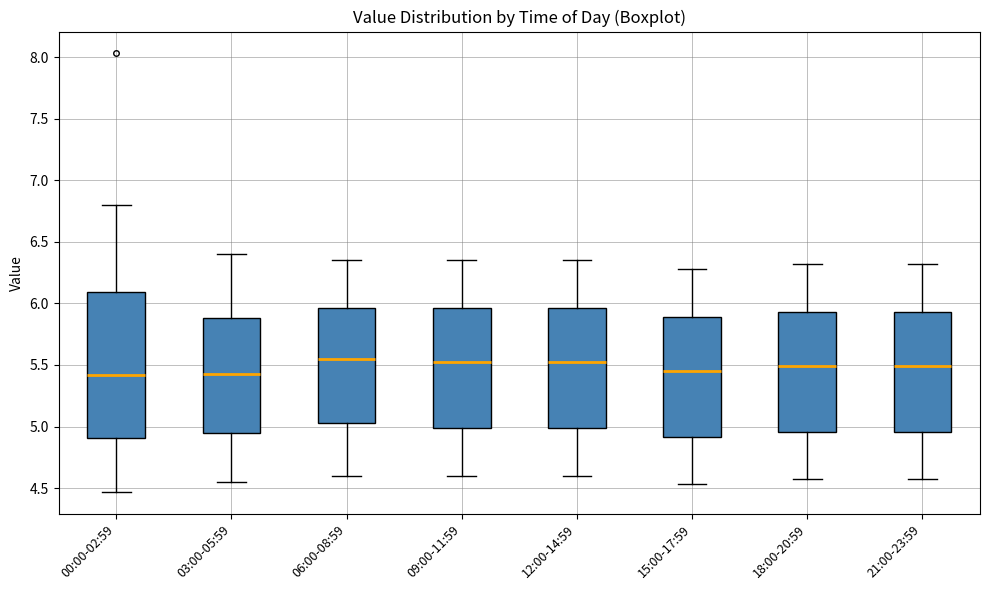

Reading left to right, read every box against the y-axis: the position of its median line, the range the box covers, and the ends of its whiskers. The values are not printed on the chart, so give them approximately, as read against the axis.

00:00-02:59: median 5.40, box 4.90 to 6.10, whiskers 4.45 to 6.80
03:00-05:59: median 5.45, box 4.95 to 5.90, whiskers 4.55 to 6.40
06:00-08:59: median 5.55, box 5.05 to 5.95, whiskers 4.60 to 6.35
09:00-11:59: median 5.55, box 5.00 to 5.95, whiskers 4.60 to 6.35
12:00-14:59: median 5.55, box 5.00 to 5.95, whiskers 4.60 to 6.35
15:00-17:59: median 5.45, box 4.90 to 5.90, whiskers 4.55 to 6.30
18:00-20:59: median 5.50, box 4.95 to 5.95, whiskers 4.55 to 6.30
21:00-23:59: median 5.50, box 4.95 to 5.95, whiskers 4.55 to 6.30